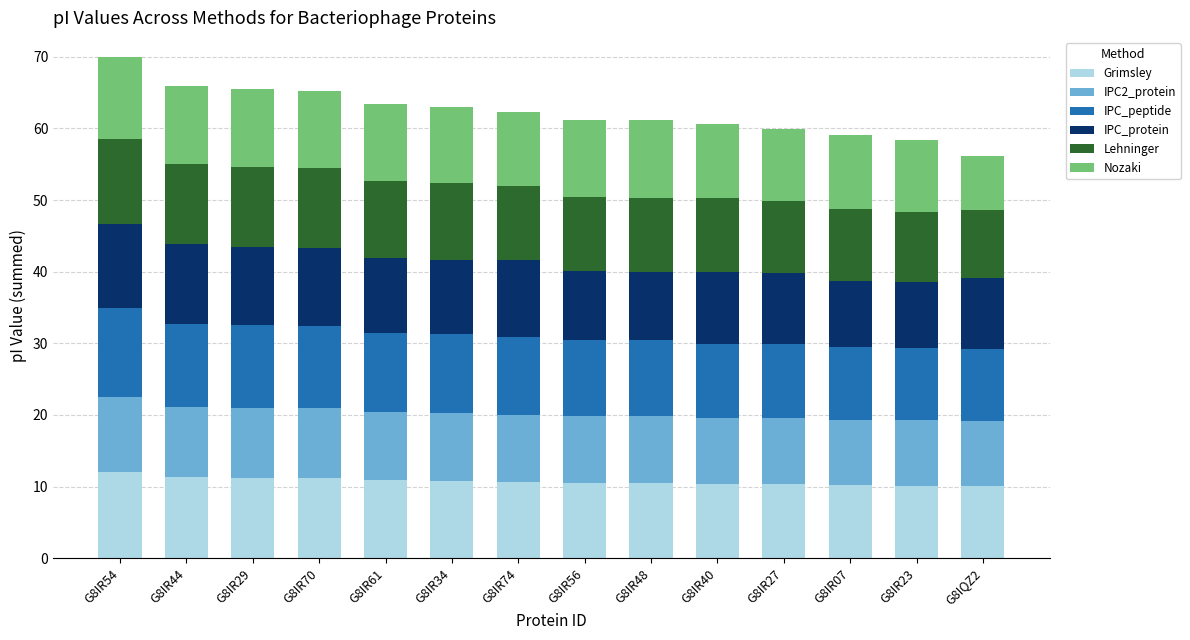

What is the total value across all series at G8IR70?

65.2